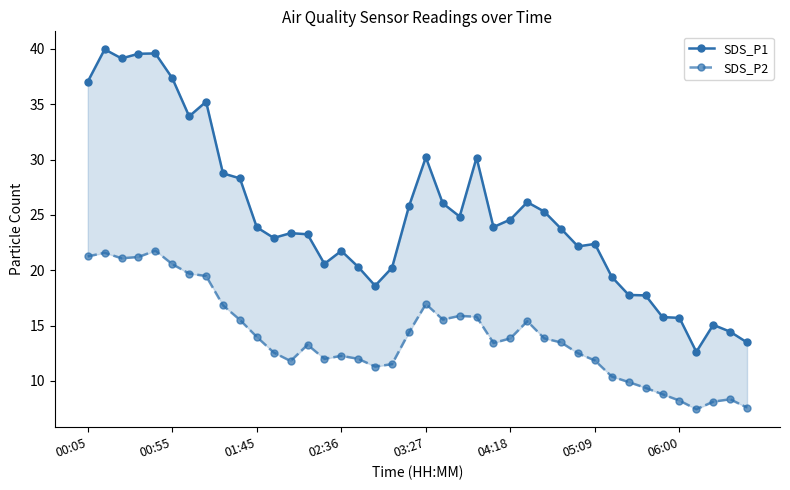

Is the value of SDS_P1 at 11 greater than the value of SDS_P2 at 8?

Yes